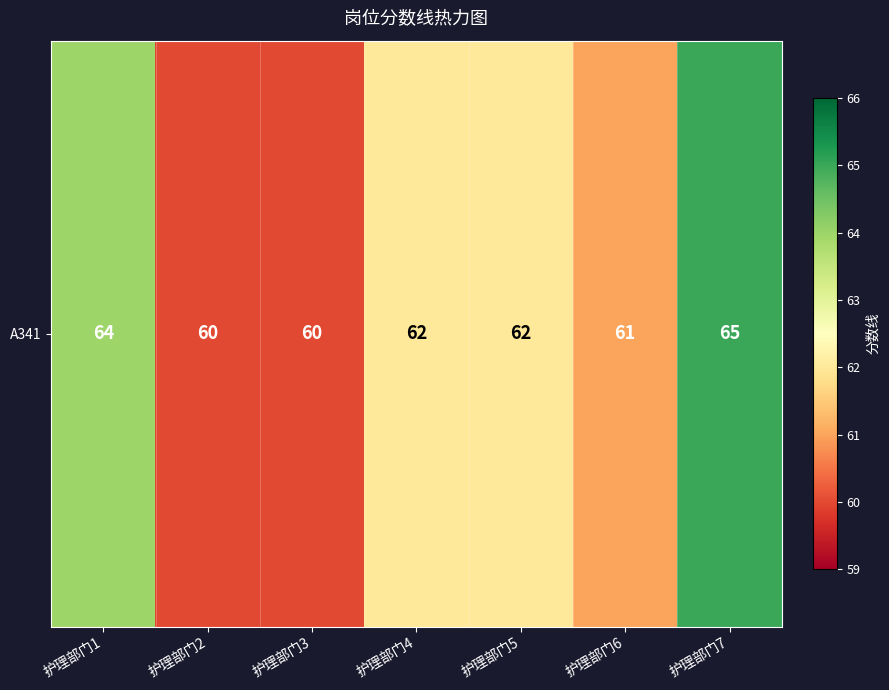

How many data points are above 62?

2